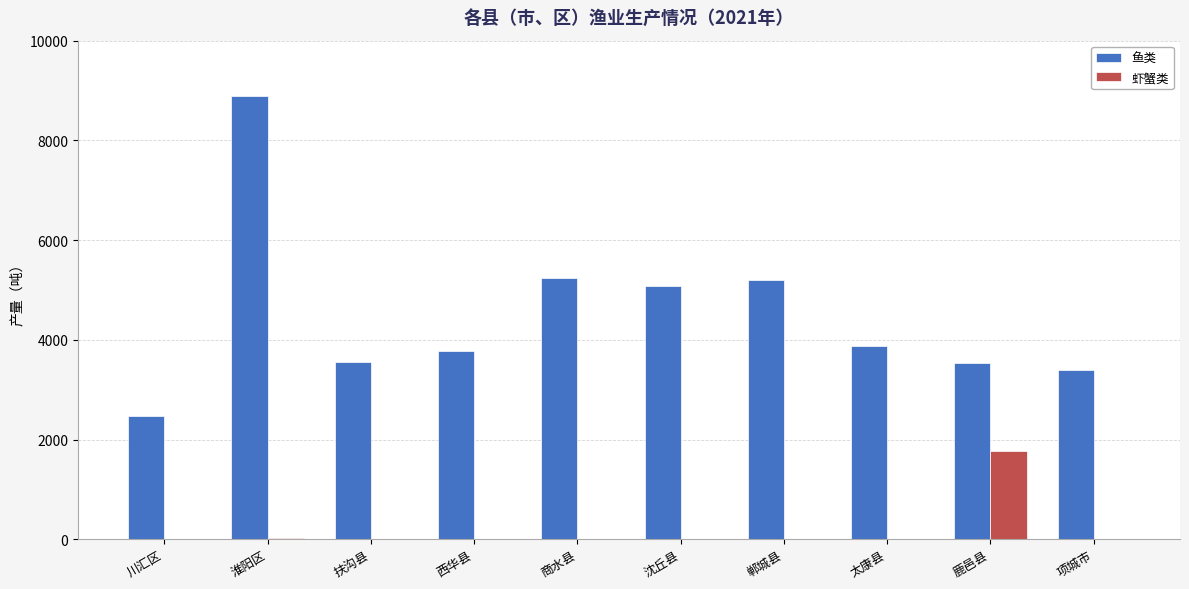

What is the total value across all series at 沈丘县?

5095